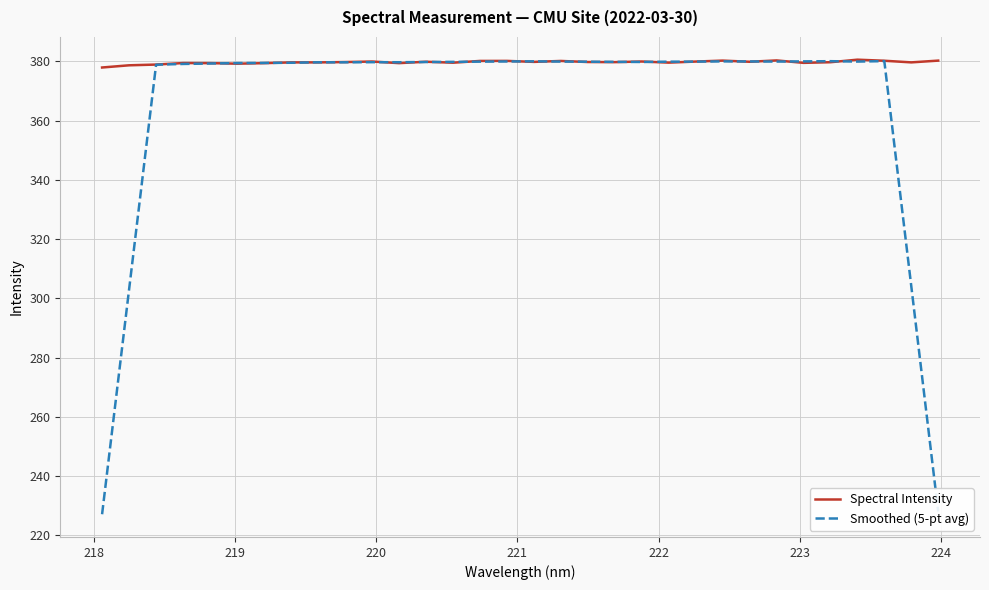

Which series has the largest total across all categories?

Spectral Intensity